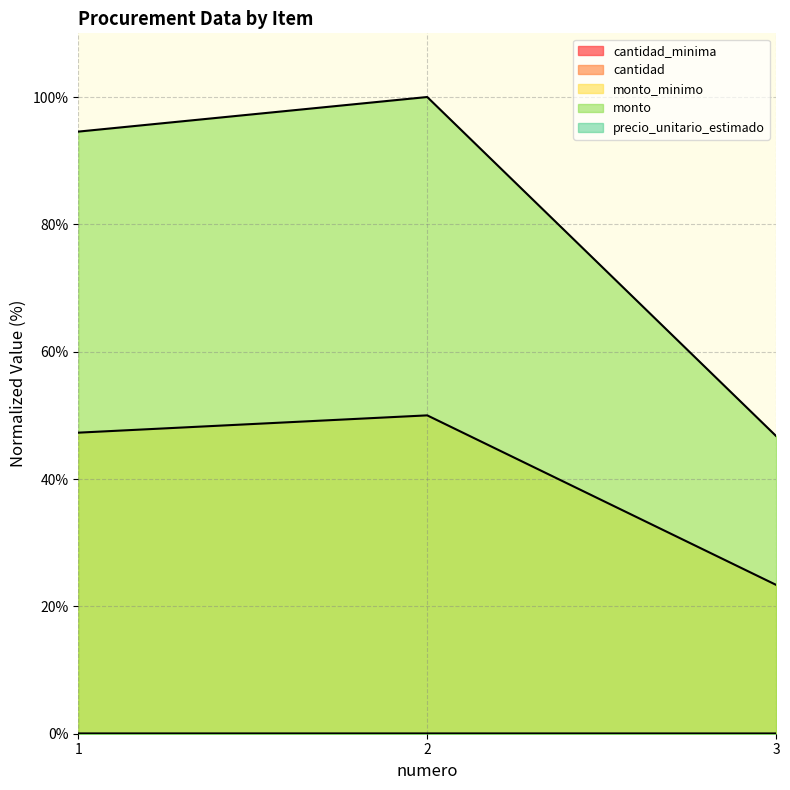

What is the difference between the maximum and minimum values in the monto series?

53.3